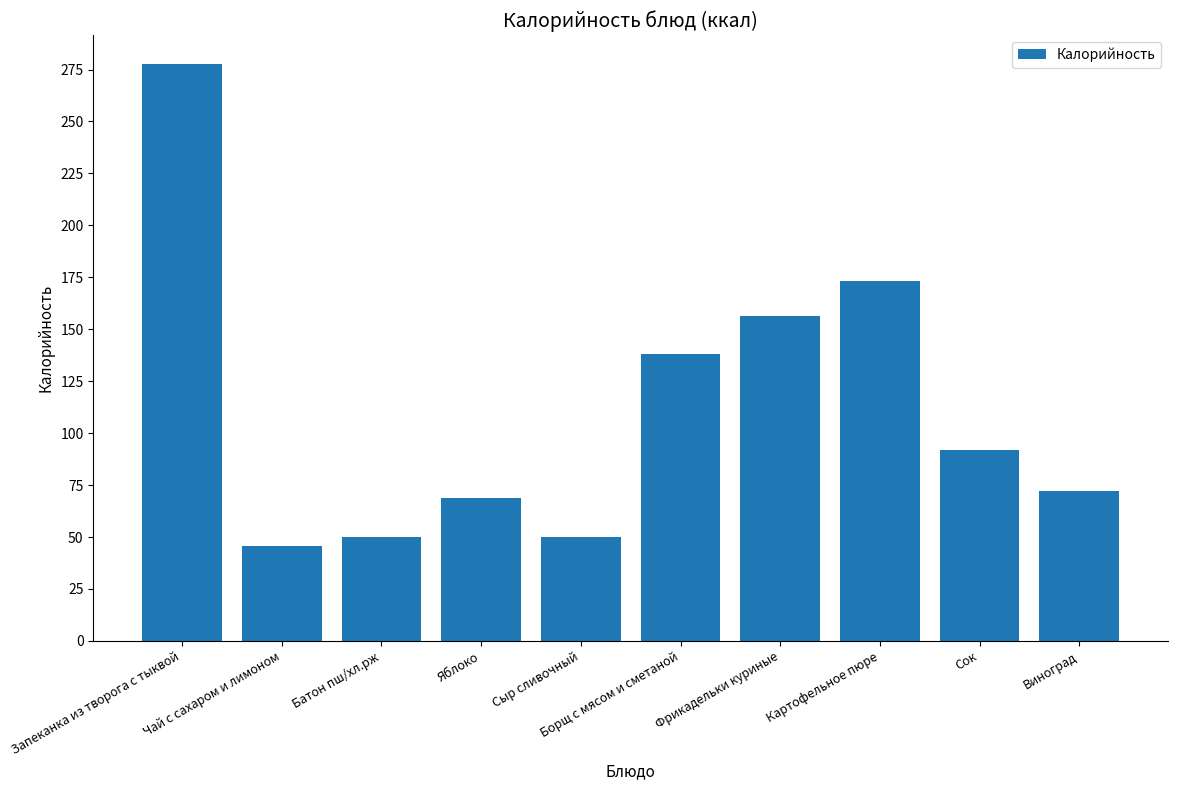

Is it true that the value at Картофельное пюре is 173.1?

True